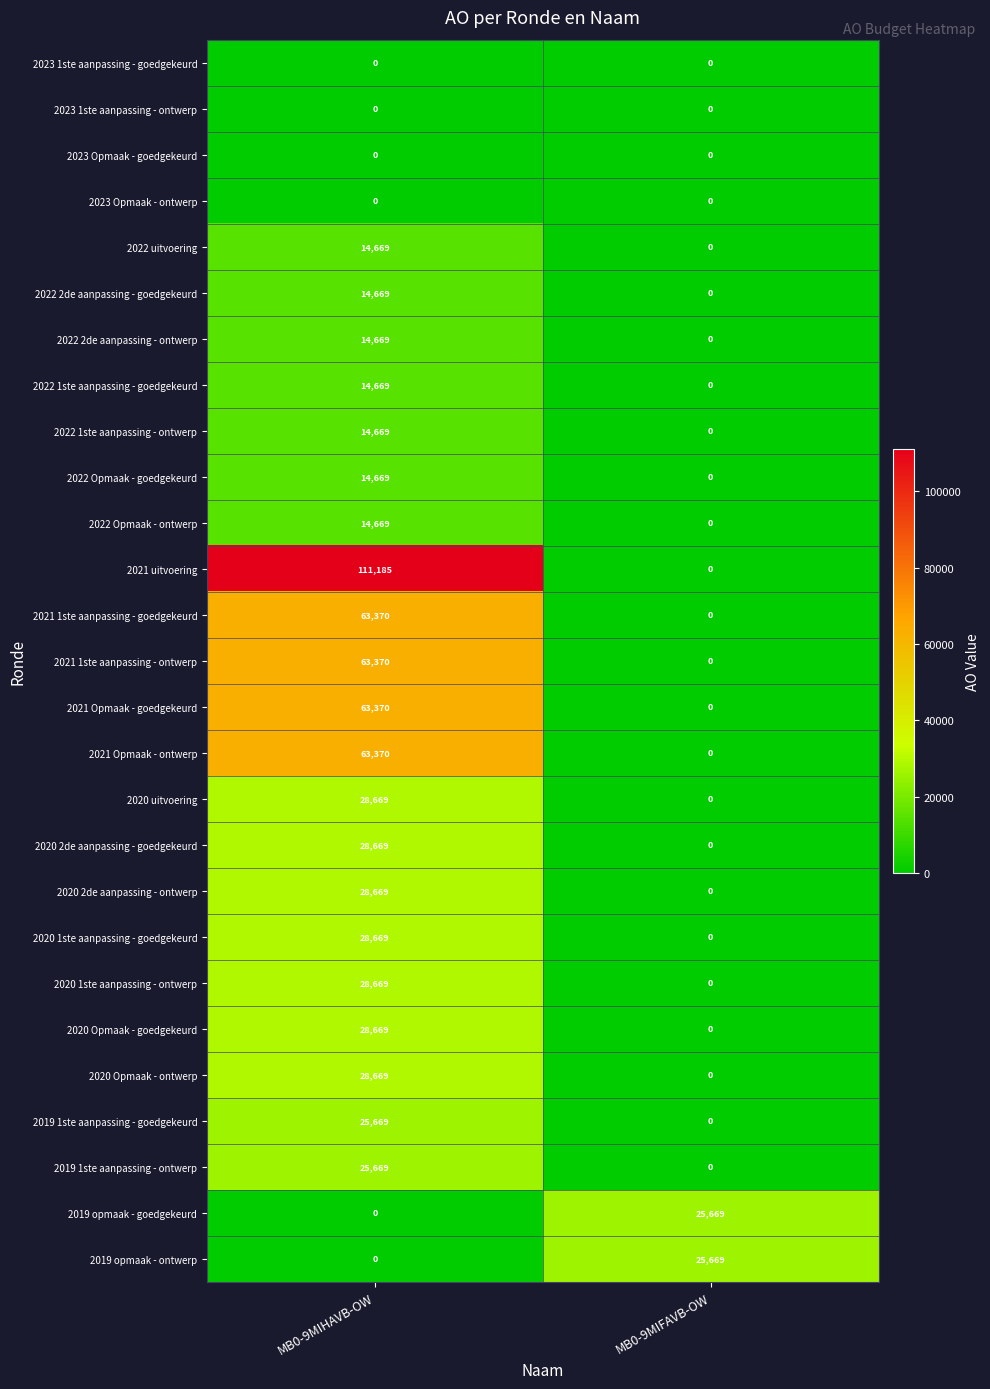

How many distinct data groups are displayed?

27